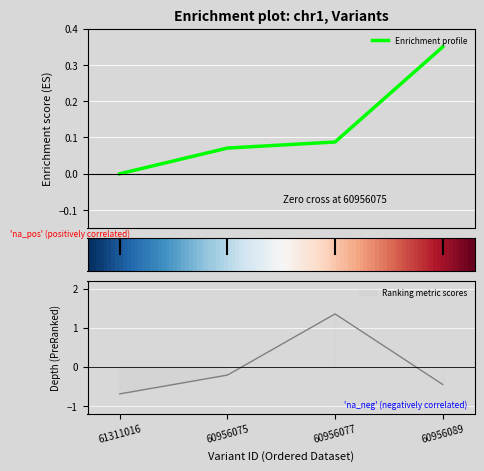

At which label does depth first exceed 0?

60956077